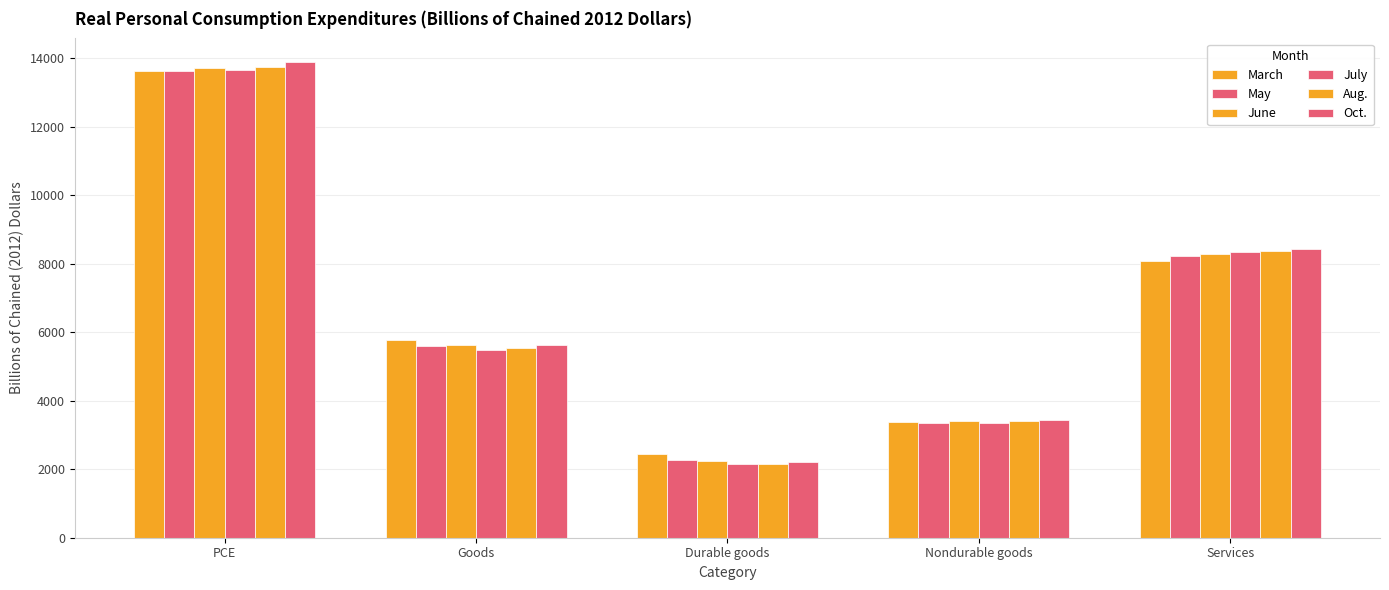

How many values in the July series are below 5473?

2